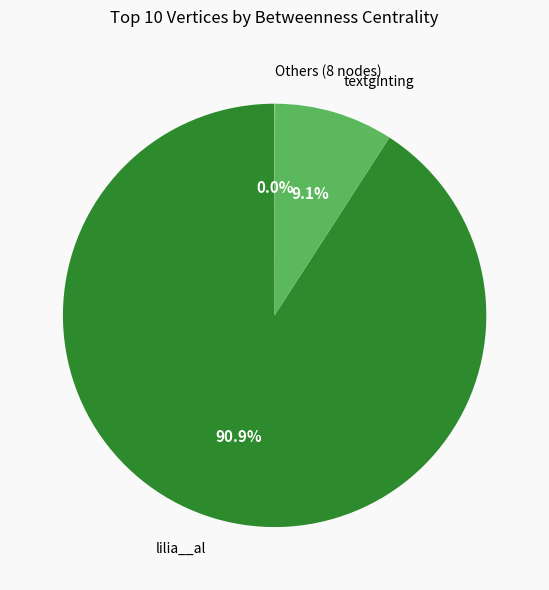

Approximately how many times larger is the value at lilia__al compared to textginting?

10.0